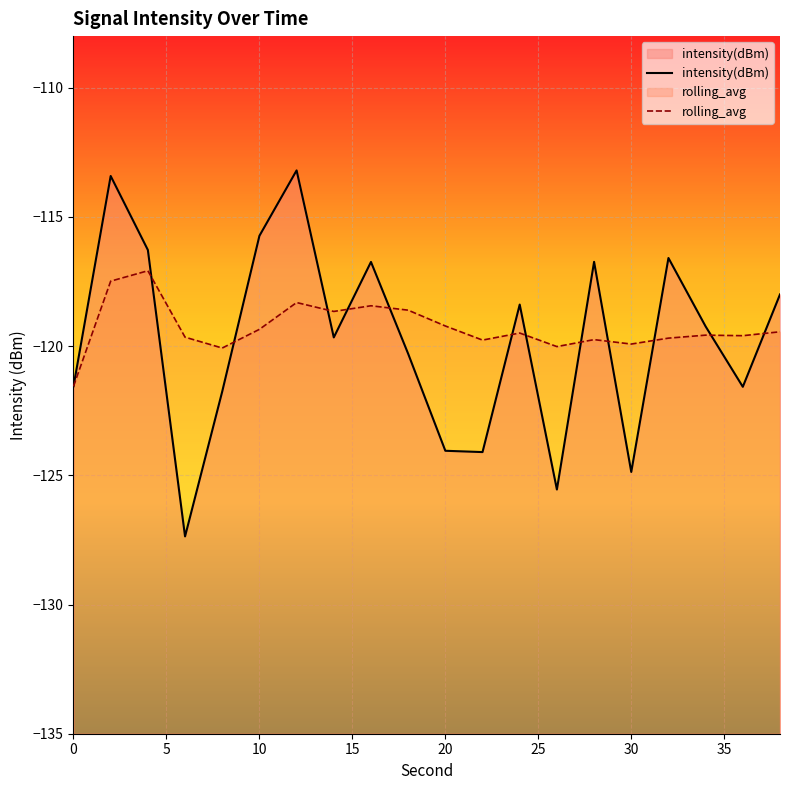

Is it true that rolling_avg equals -119.9 at 30?

True